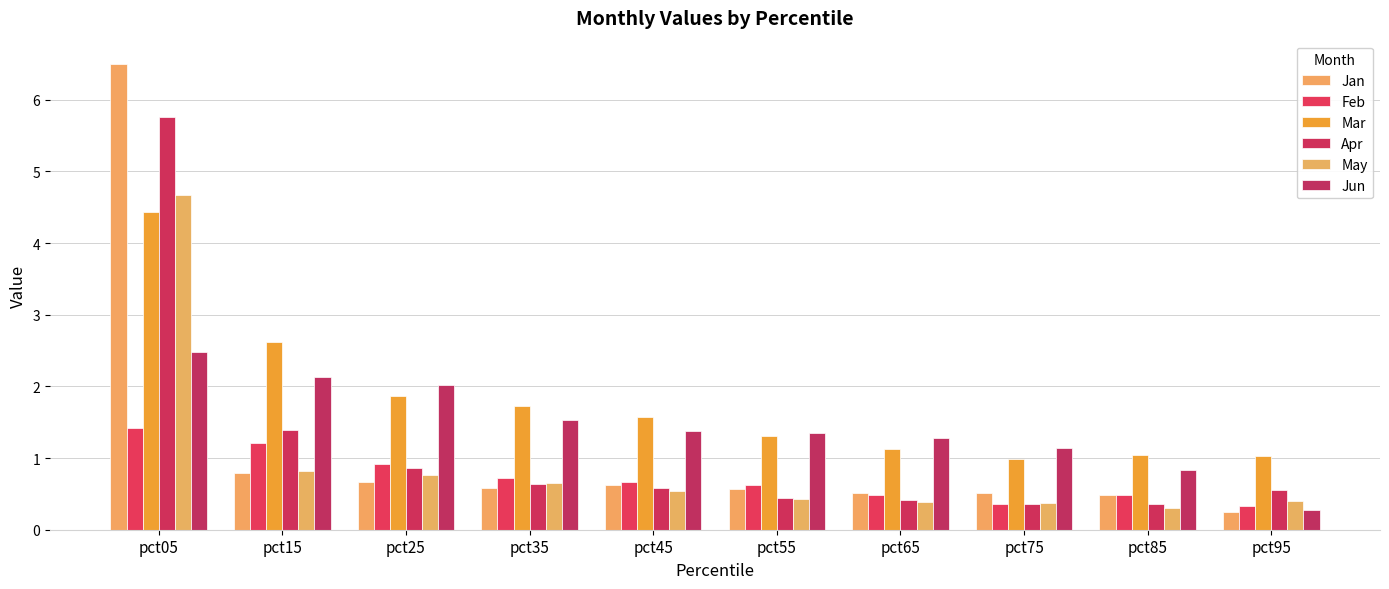

What is the lowest value of the Mar series?

1.0